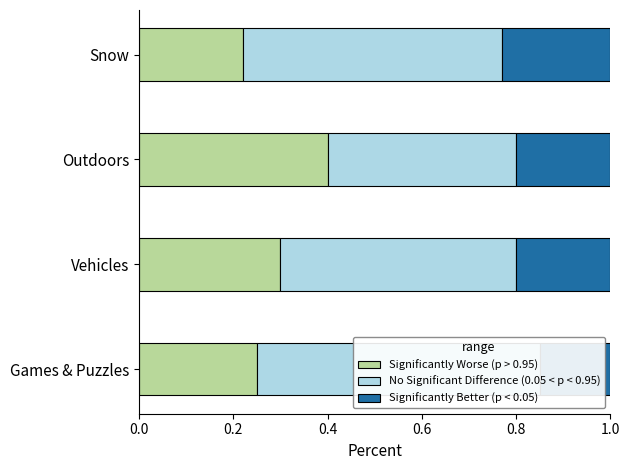

What are all the series names shown in the legend?

Significantly Worse (p > 0.95), No Significant Difference (0.05 < p < 0.95), Significantly Better (p < 0.05)